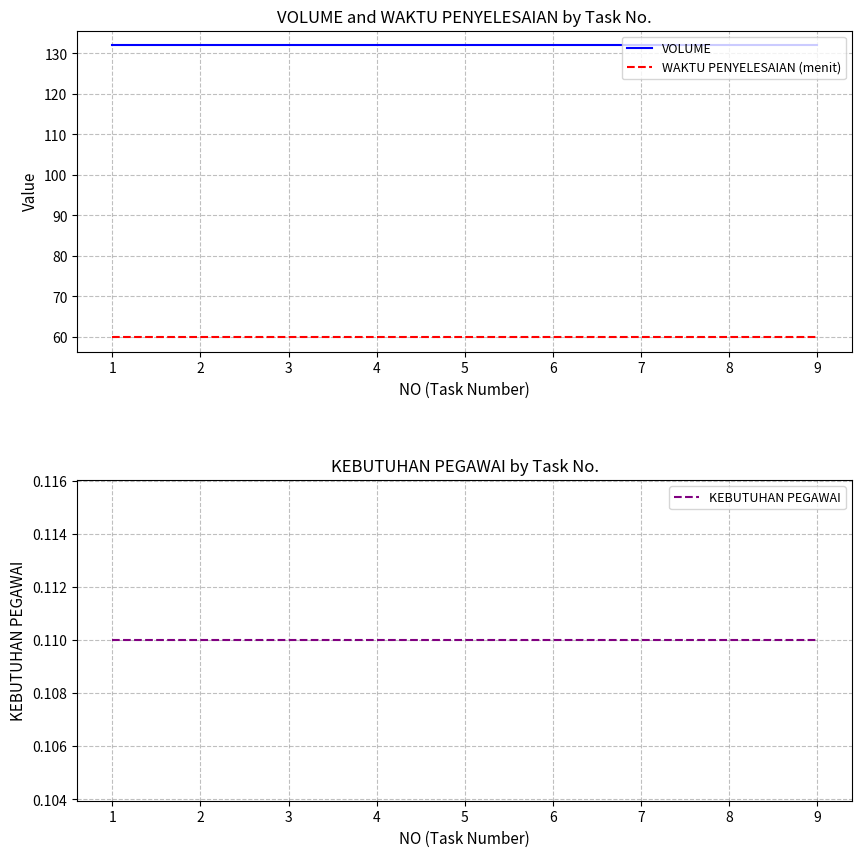

Which series changed the most between 3 and 8?

VOLUME